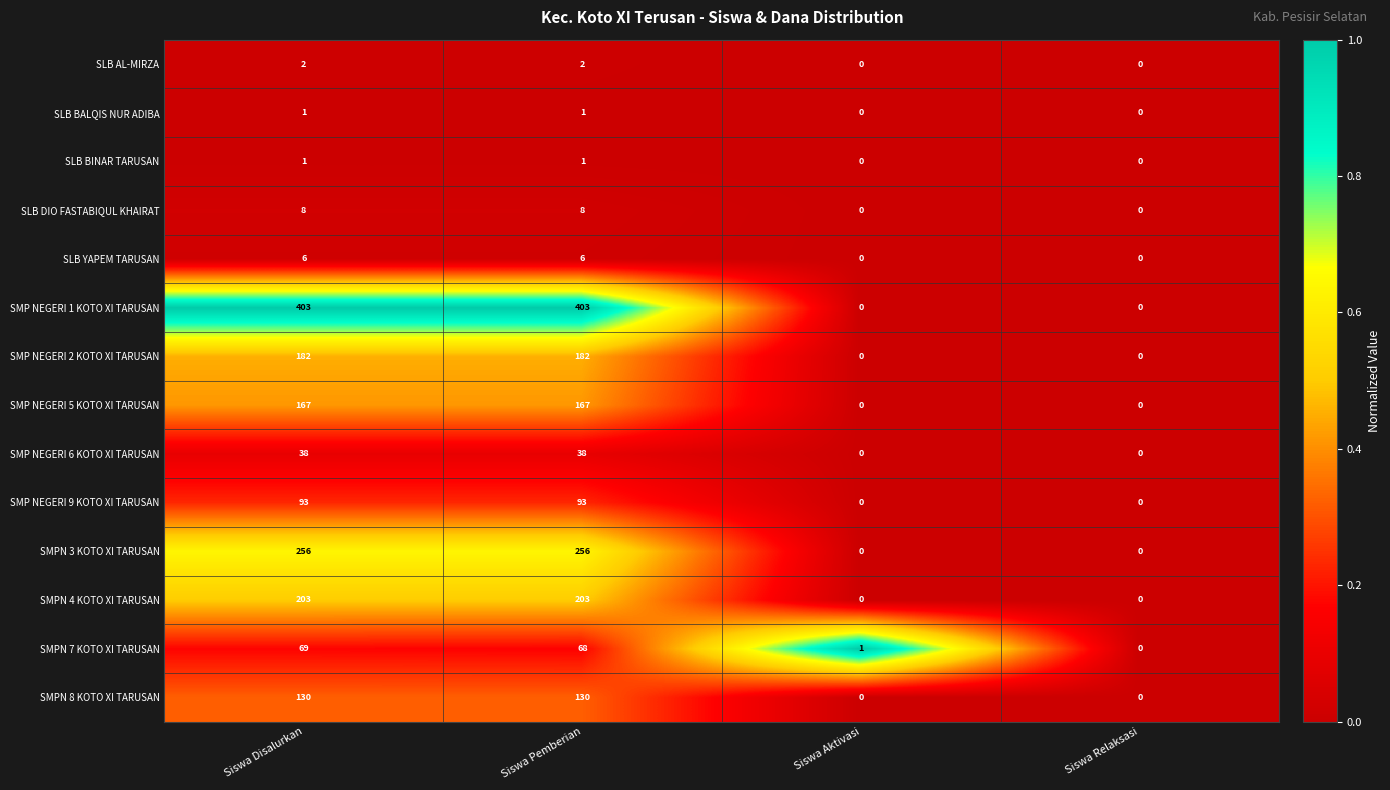

What is the spread (max minus min) of values at Siswa Aktivasi?

1